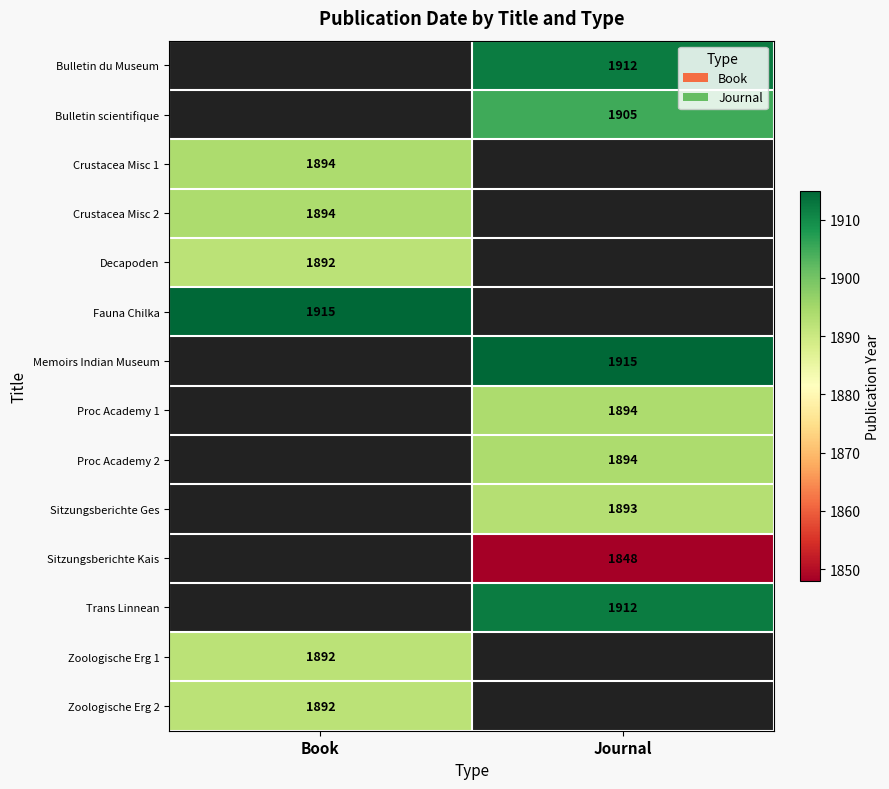

Is it true that Memoirs Indian Museum equals 1915 at Journal?

True